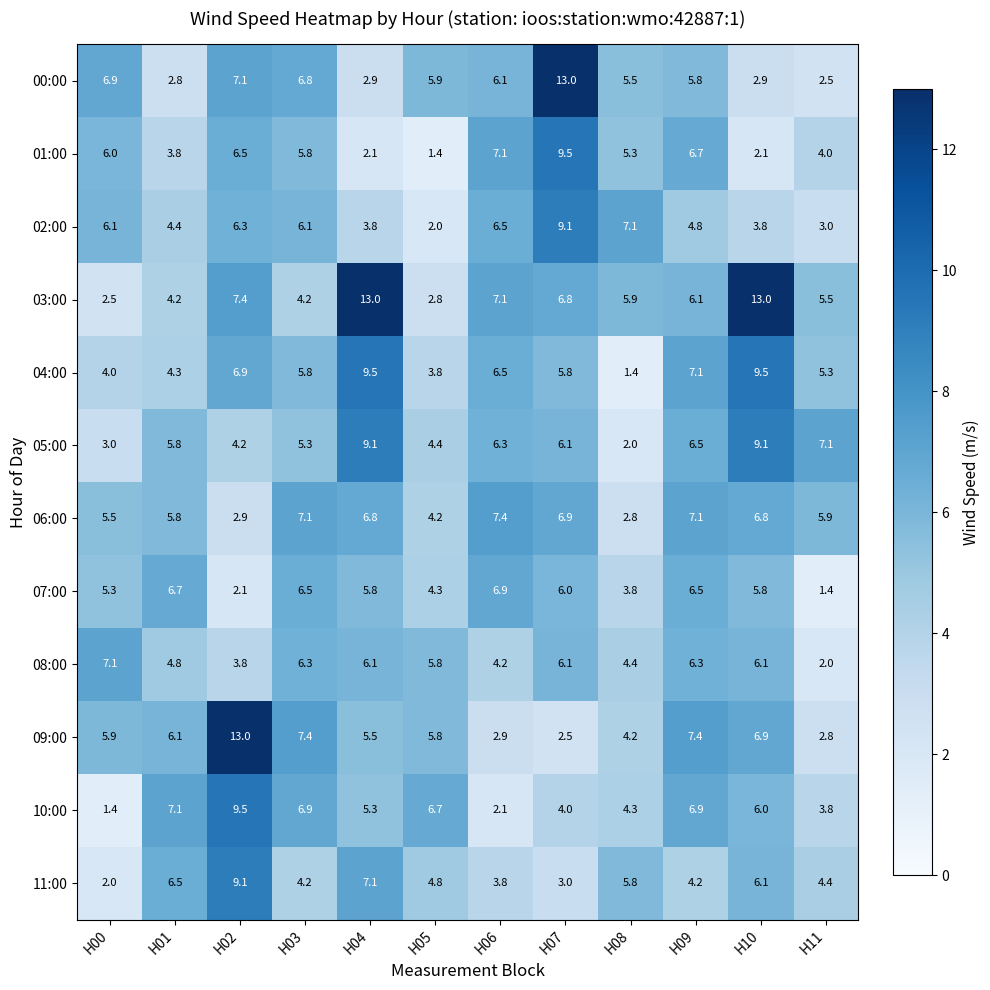

At H11, list the series in order from smallest to largest.

07:00, 08:00, 00:00, 09:00, 02:00, 10:00, 01:00, 11:00, 04:00, 03:00, 06:00, 05:00